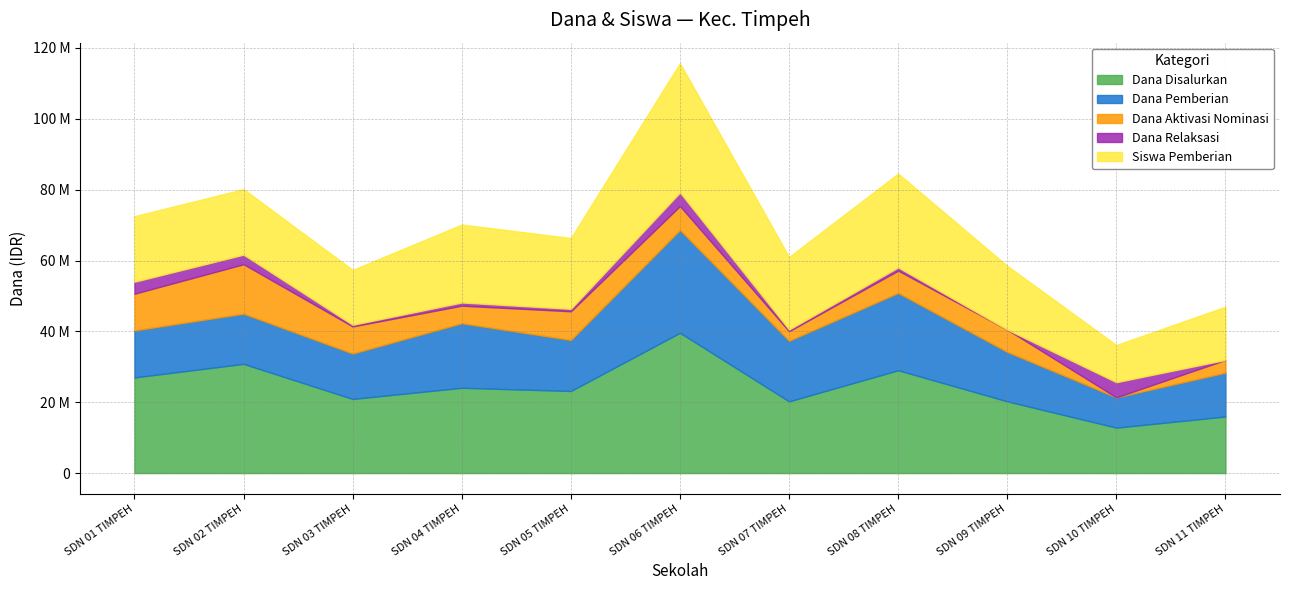

Is it true that Dana Aktivasi Nominasi equals 3600000 at SDN 11 TIMPEH?

True